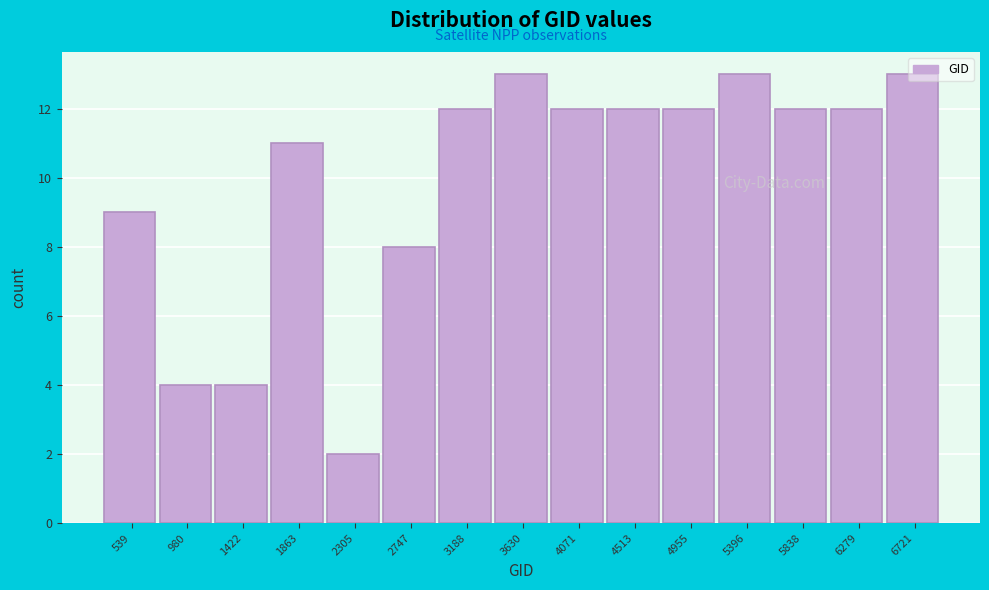

What is the sum of all values?

149